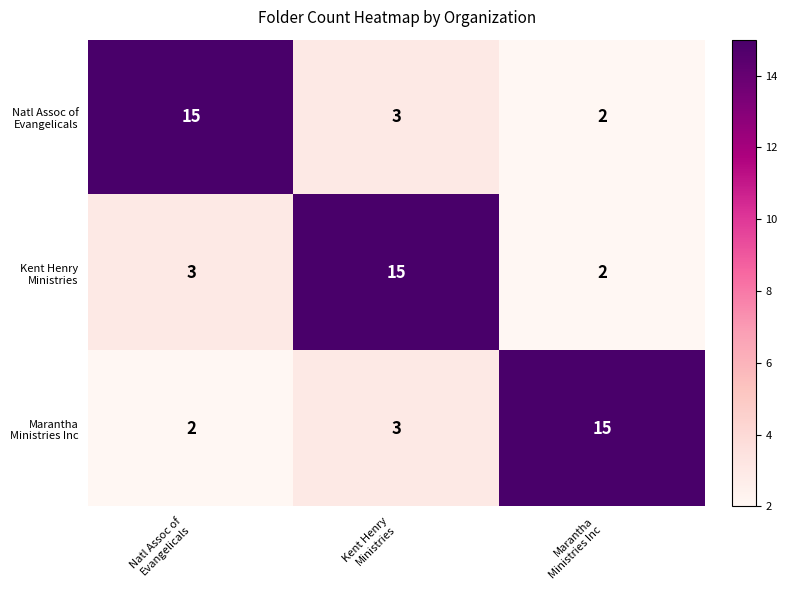

At how many categories does at least one series exceed 7?

3